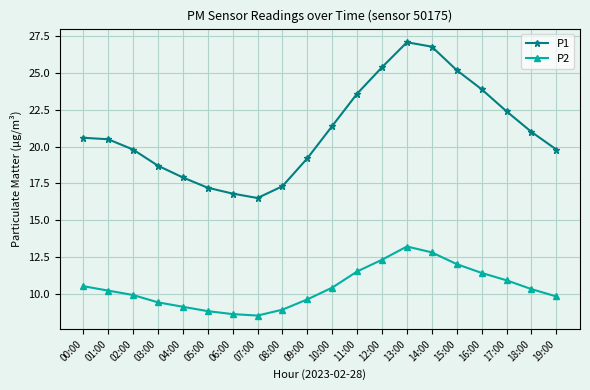

Where does the P2 series first go above 10?

00:00